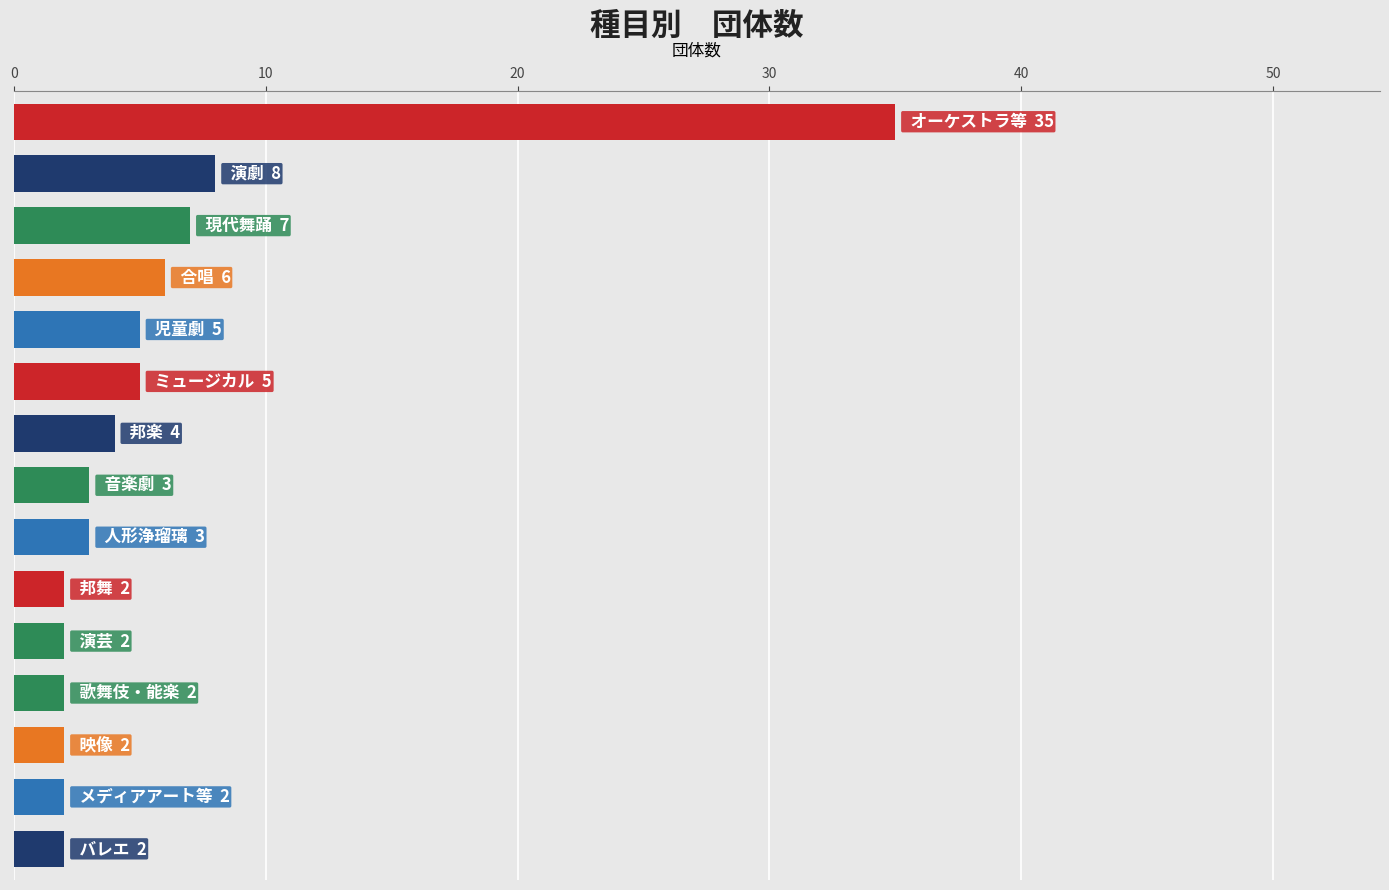

Reading top to bottom, extract all data points from this chart.

35	8	7	6	5	5	4	3	3	2	2	2	2	2	2